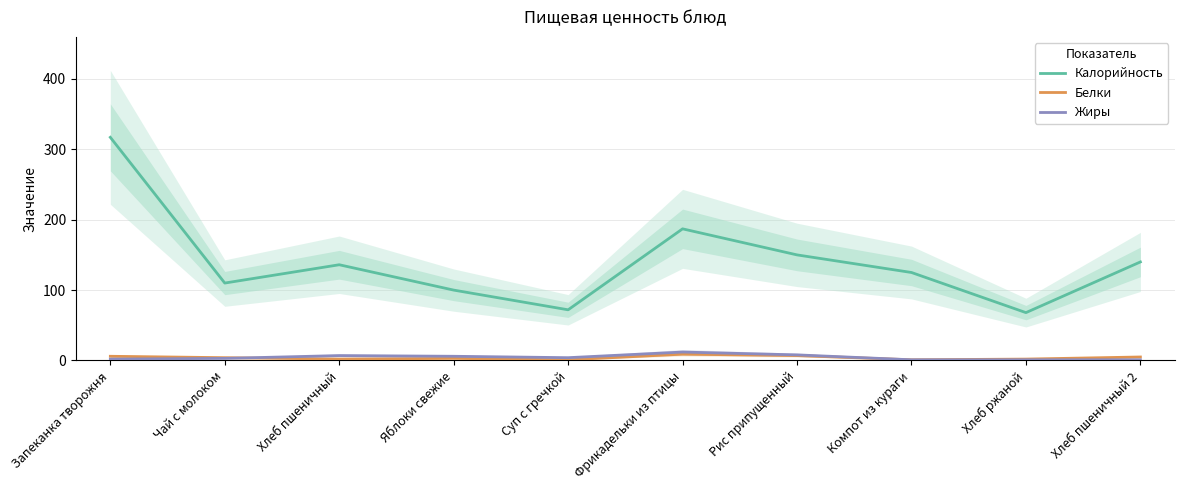

At which category does Жиры reach its first local peak?

Хлеб пшеничный